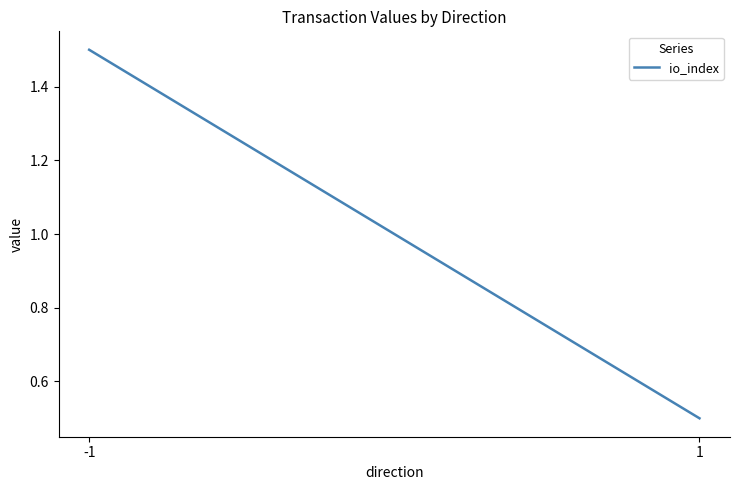

At which category does the chart reach its peak across all series?

-1